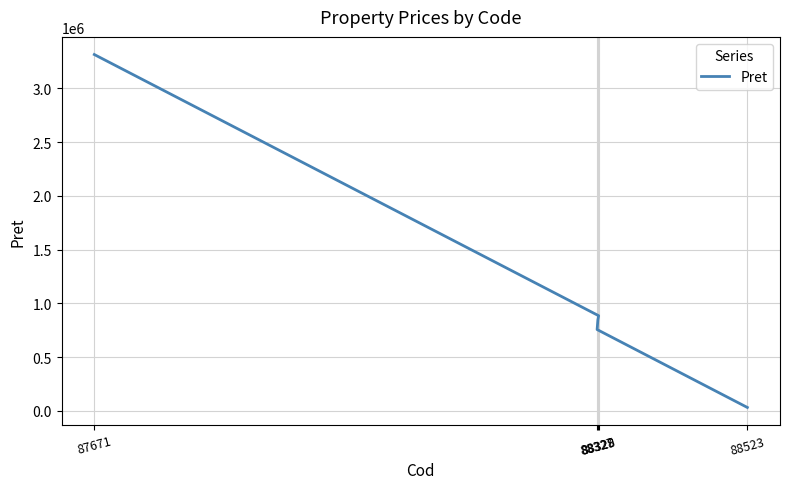

What is the ratio of the value at 88327 to the value at 88328?

0.9